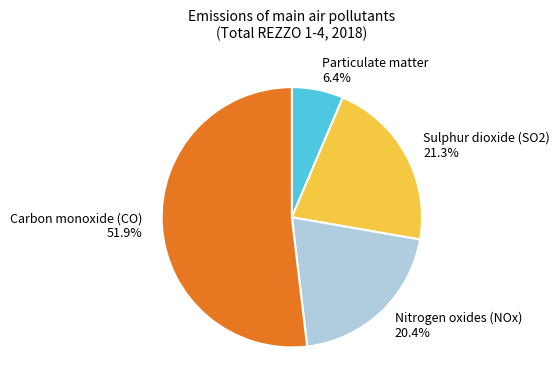

Approximately how many times larger is the value at Particulate matter compared to Nitrogen oxides (NOx)?

0.3